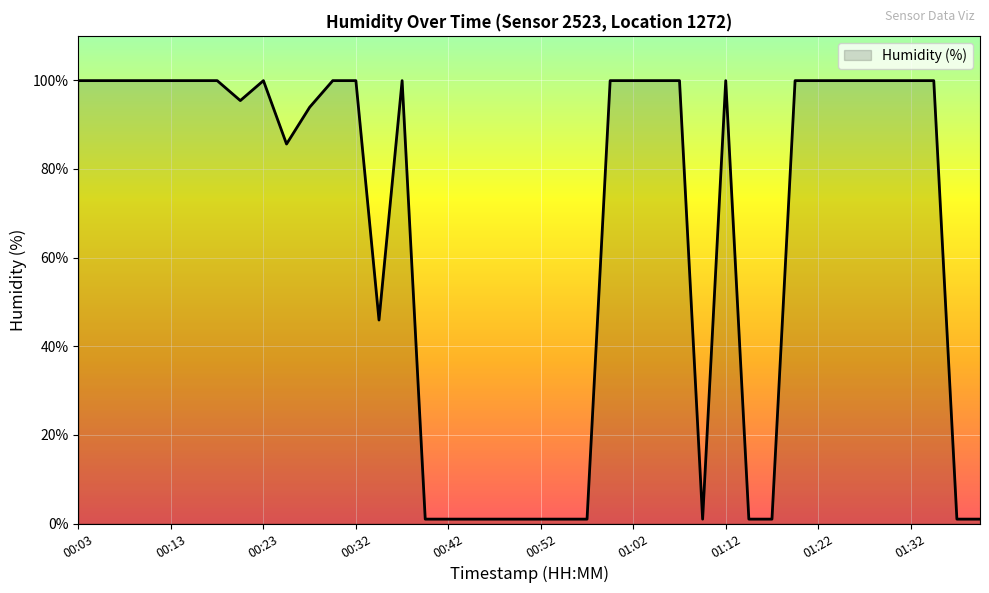

What is the sum of all values?

2631.5